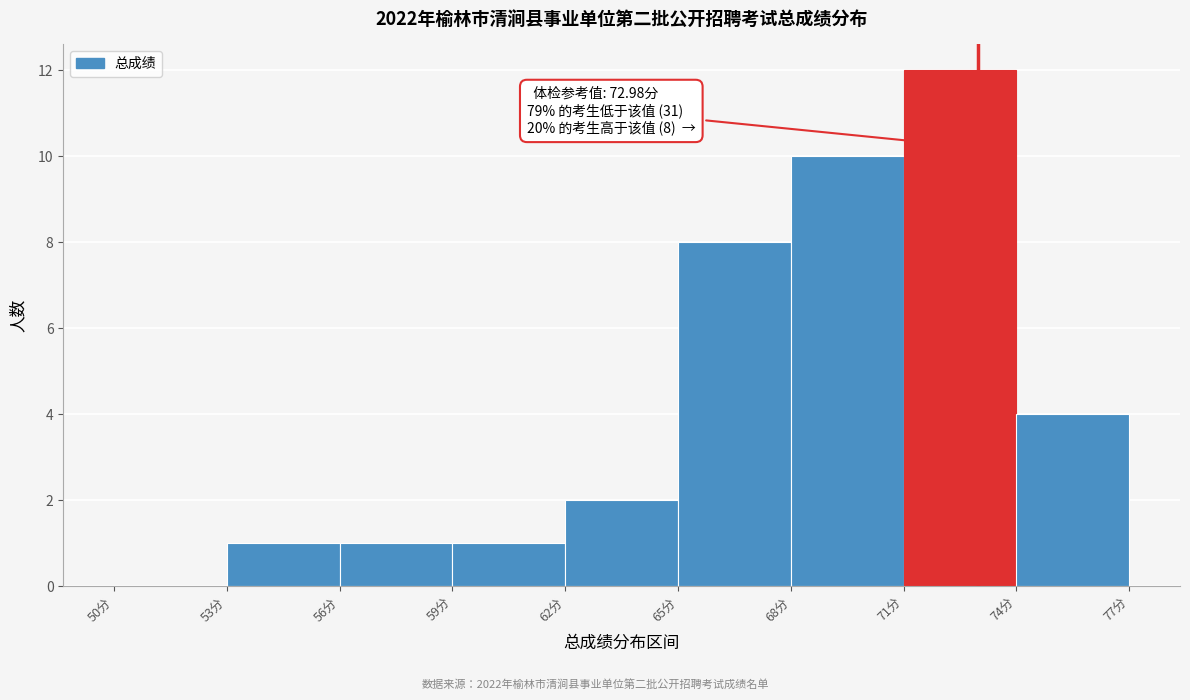

Which range on the x-axis has the tallest bar?

71 to 74